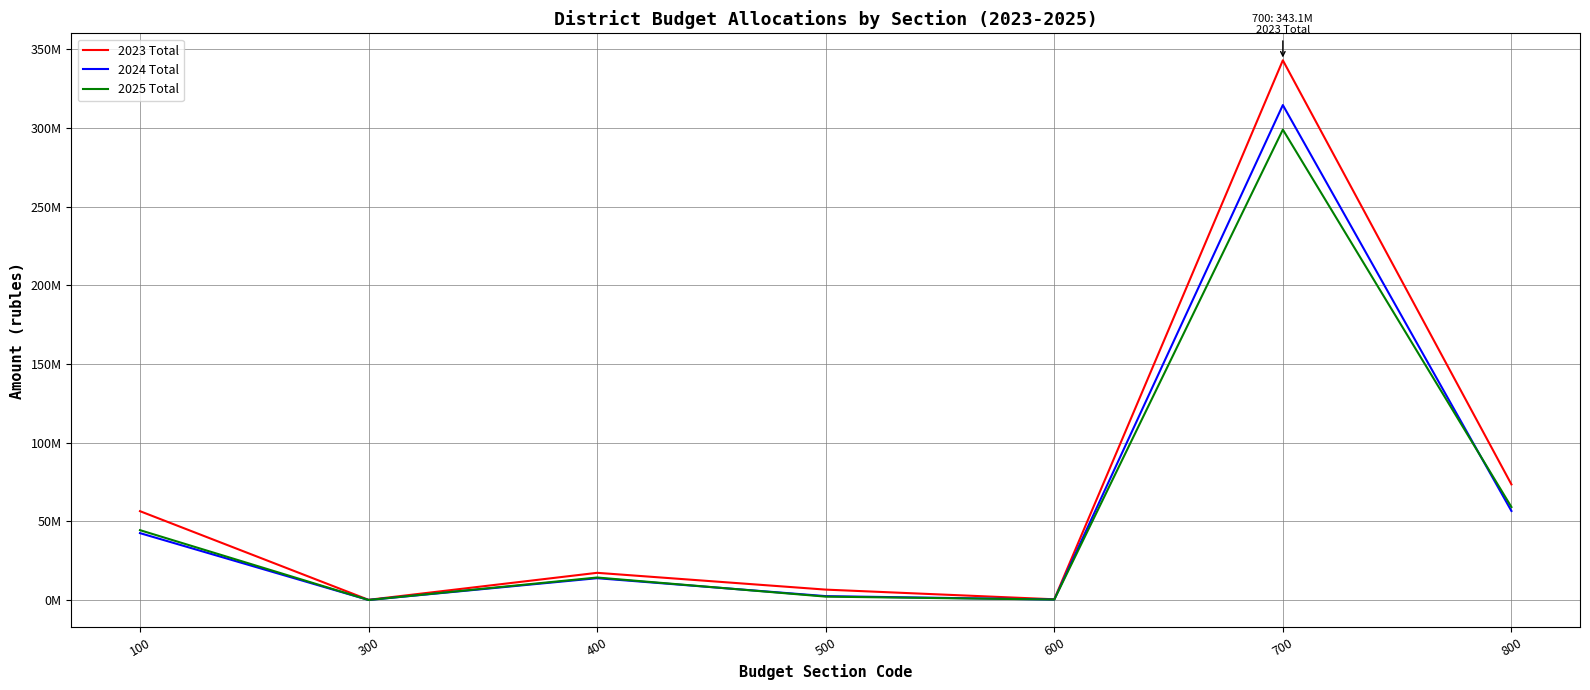

What are all the series names shown in the legend?

2023 Total, 2024 Total, 2025 Total